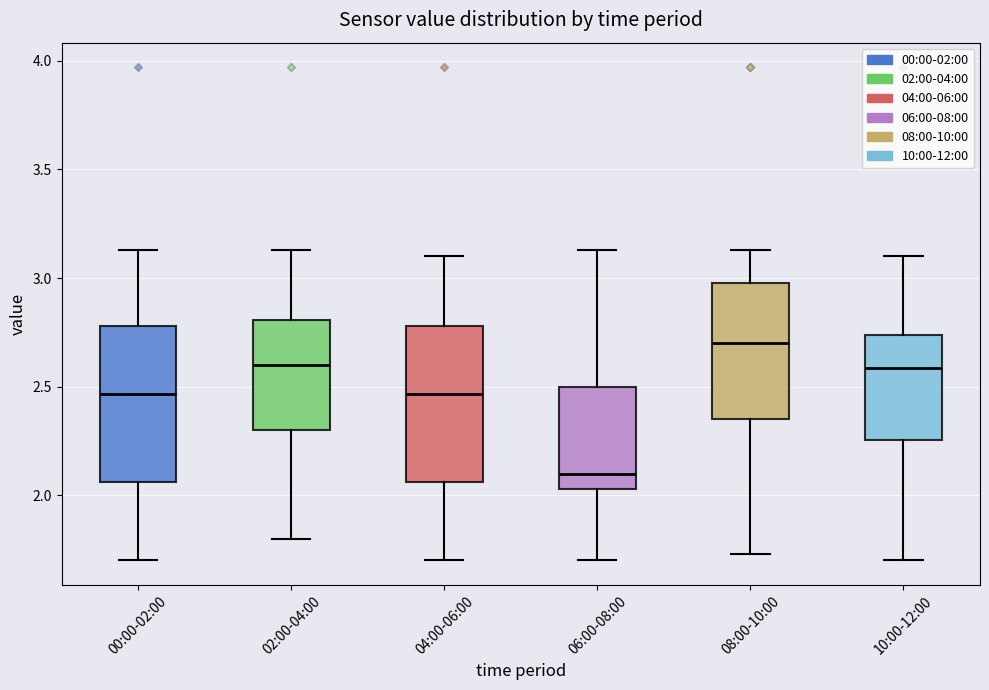

Where is the upper edge of the box for 08:00-10:00 on the y-axis? The values are not printed on the chart, so give them approximately, as read against the axis.

3.00